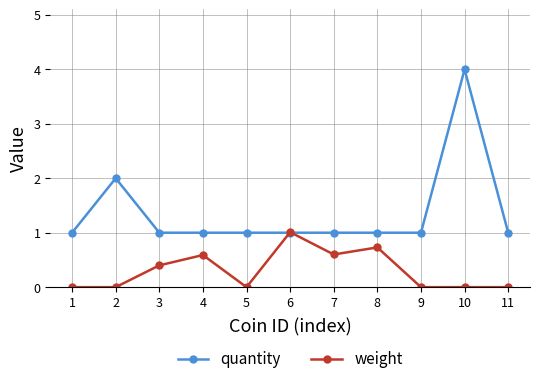

Is the value of weight at 9 greater than the value of quantity at 10?

No